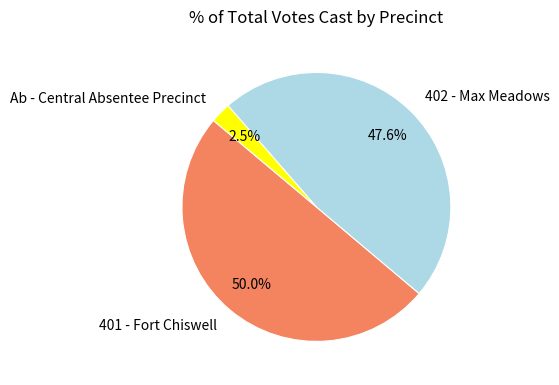

How many segments does this pie chart have?

3